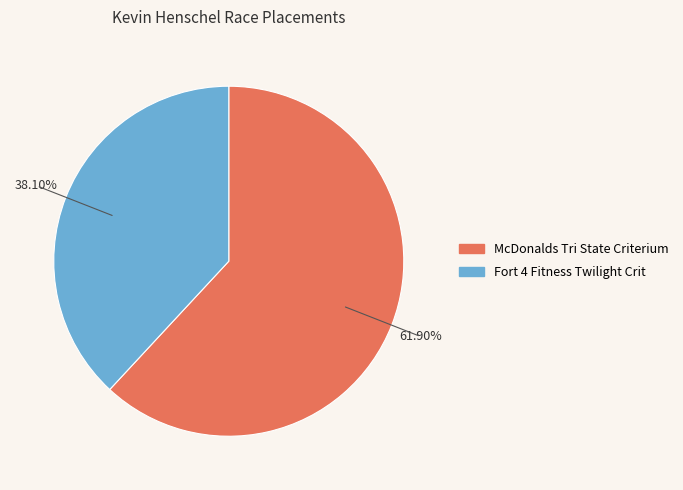

To the nearest percent, what is the combined percentage of McDonalds Tri State Criterium and Fort 4 Fitness Twilight Crit?

100%